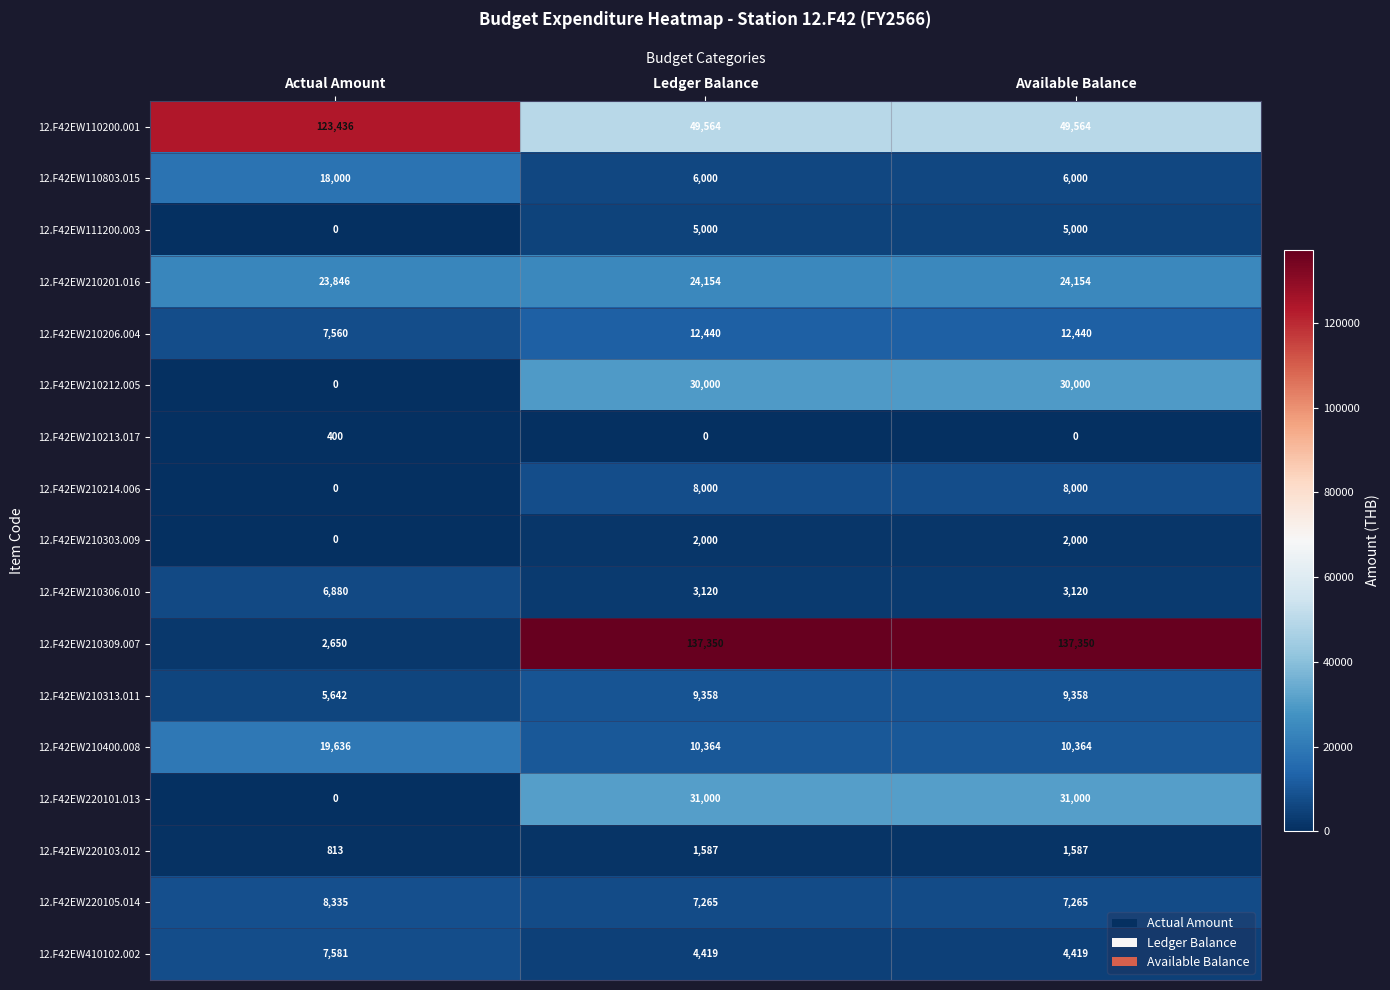

What is the total value across all series at Available Balance?

341621